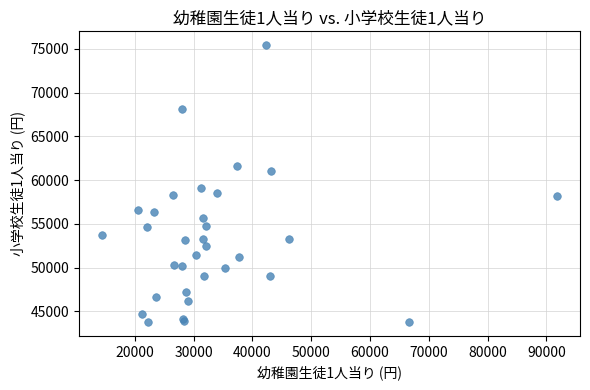

What Y value in the scatter plot is closest to 59607?

59095